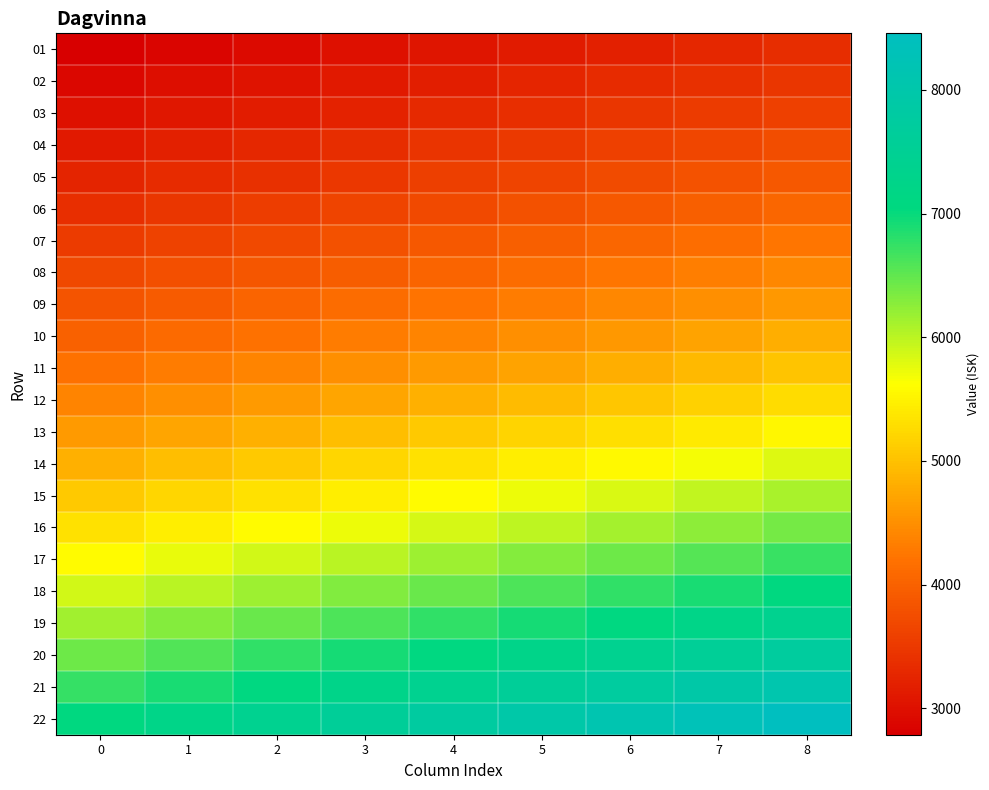

Which category has the highest value across all series?

8